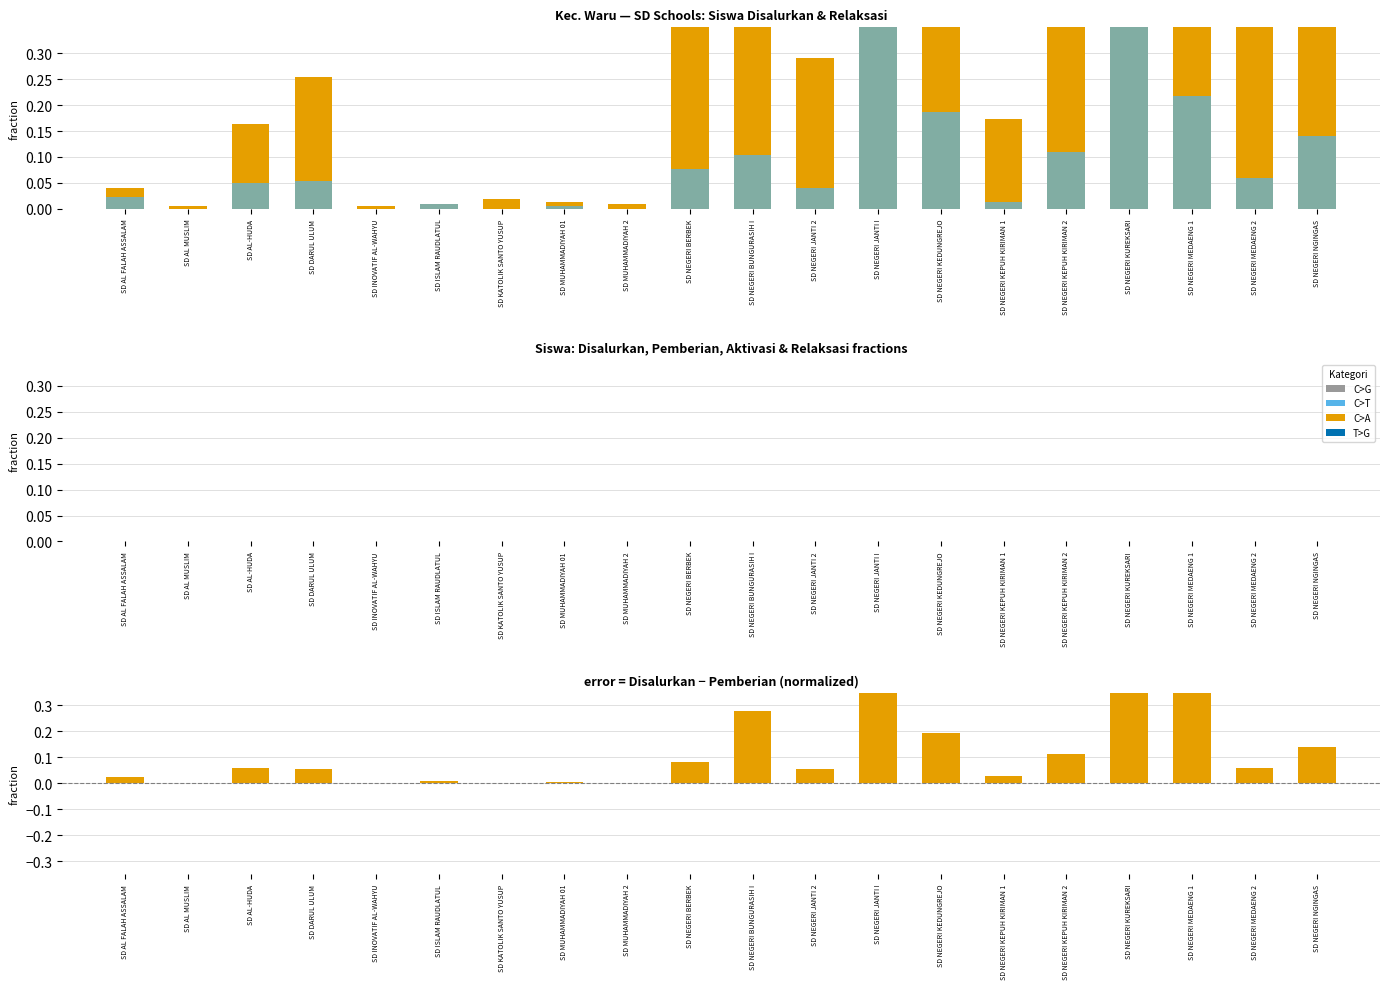

What is the total value across all series at SD NEGERI NGINGAS?

0.8